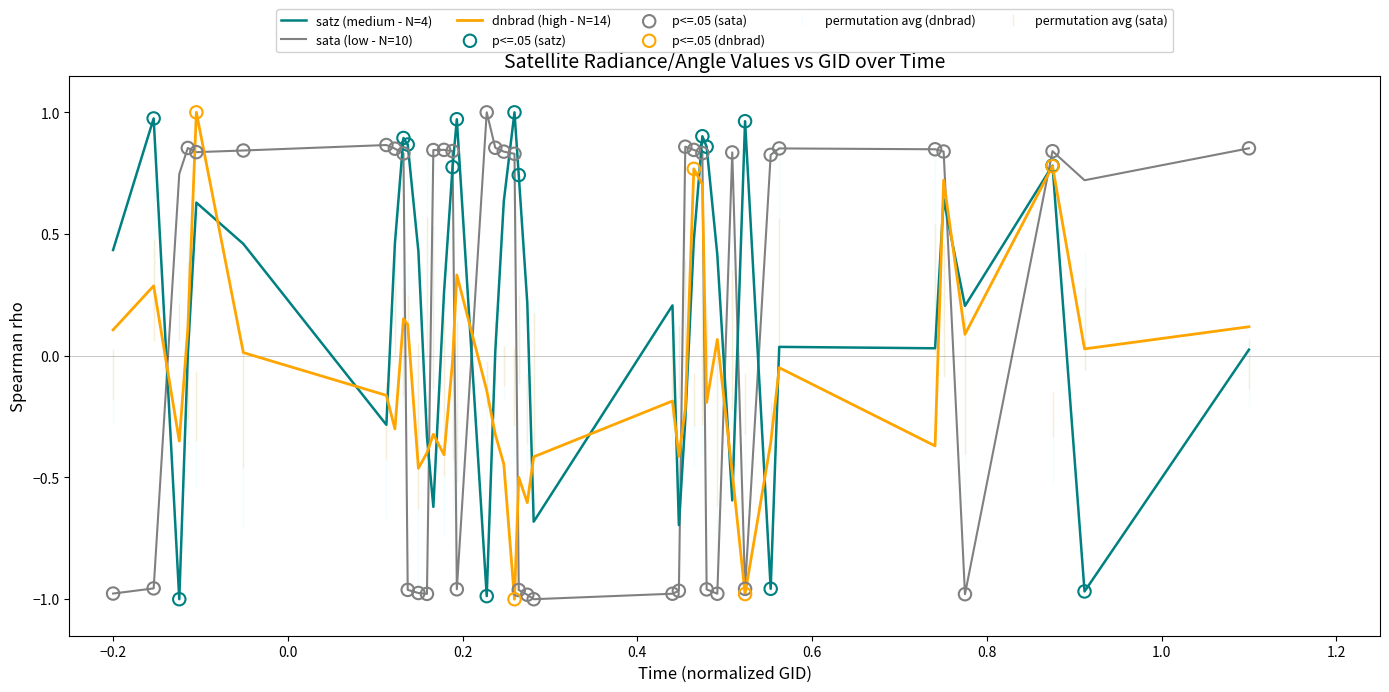

At how many categories does at least one series exceed 0?

37